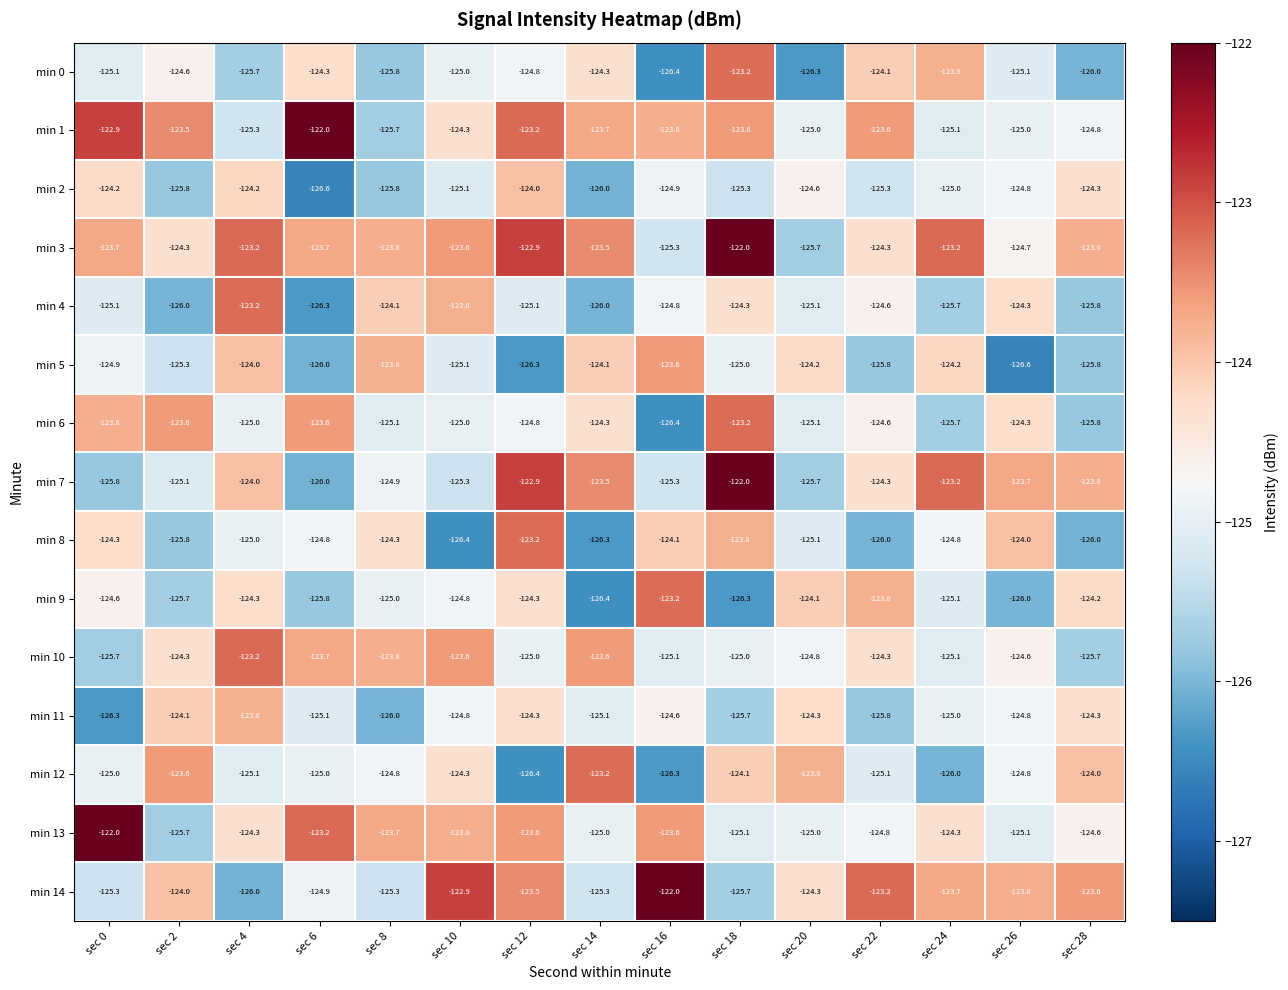

The value of min 8 at sec 2 is -125.8. True or false?

True